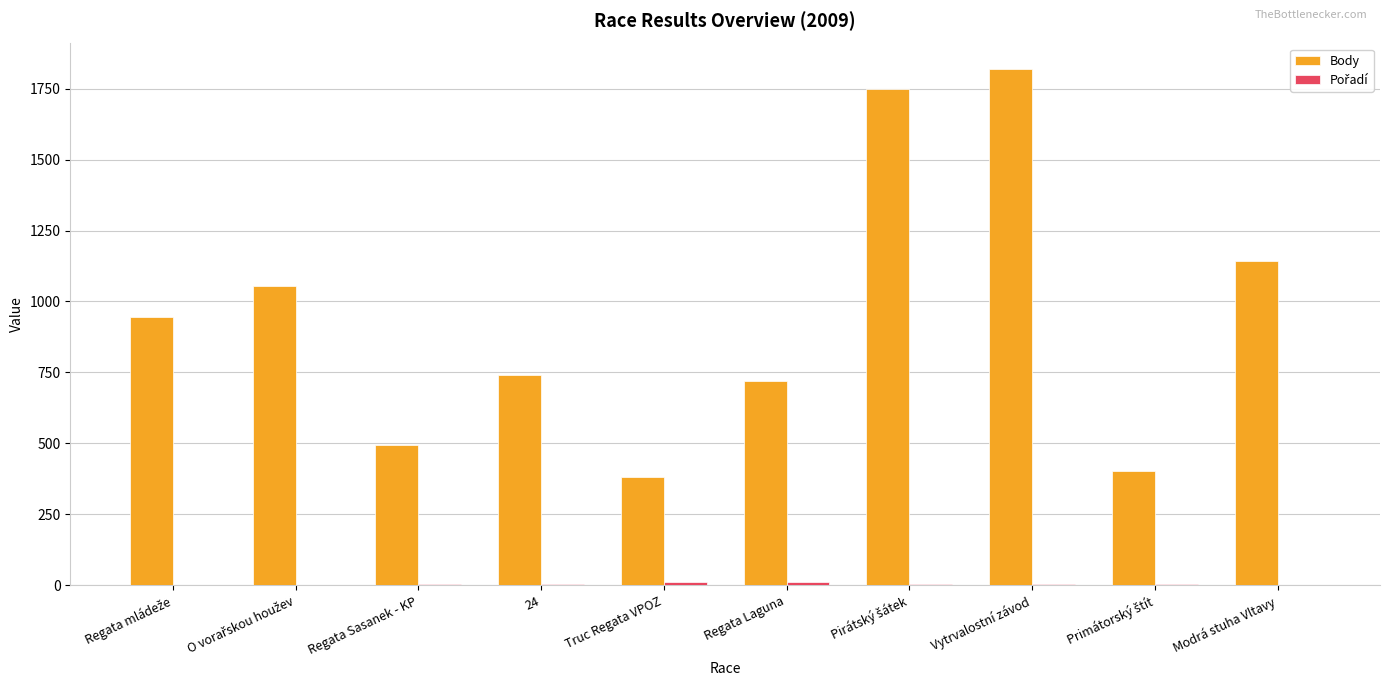

What is the greatest value displayed?

1818